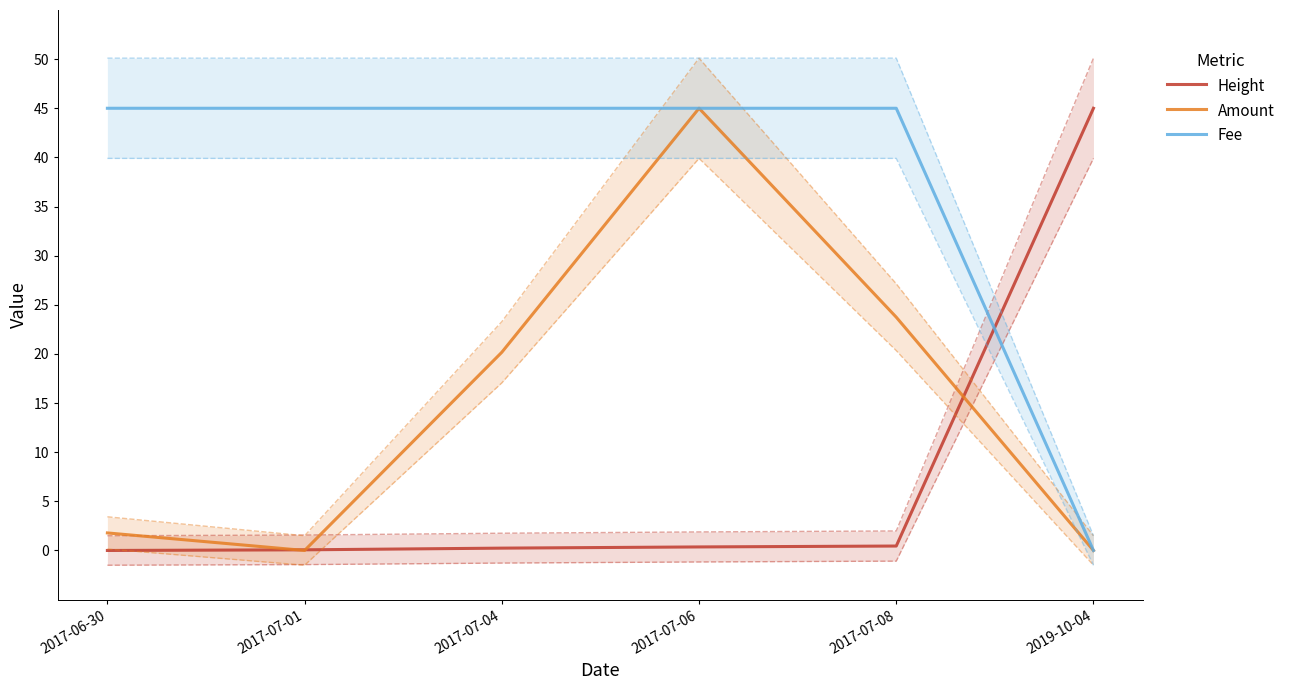

What is the sum of the Height values at 2019-10-04 and 2017-07-01?

45.1